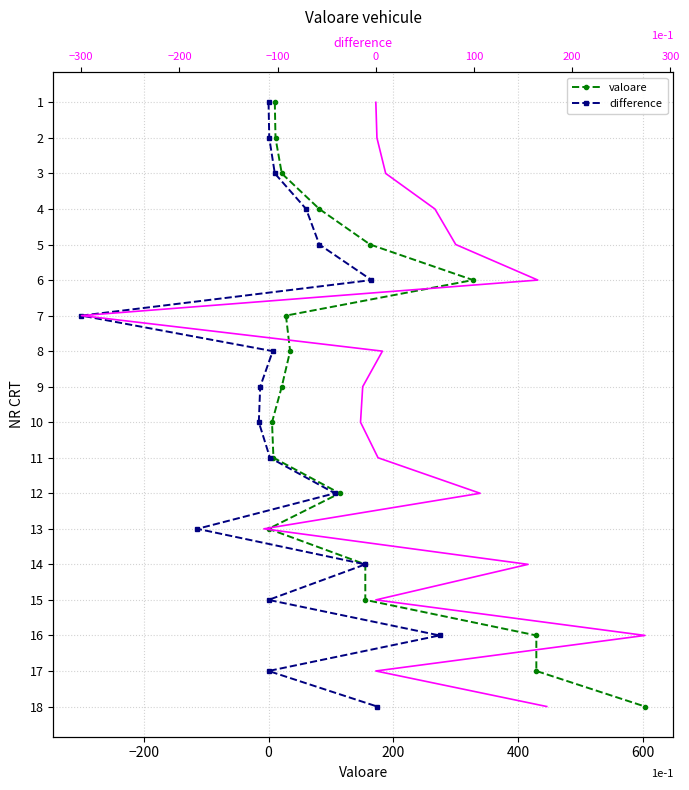

True or false: difference (top axis) has a value of 11 at 800.

False